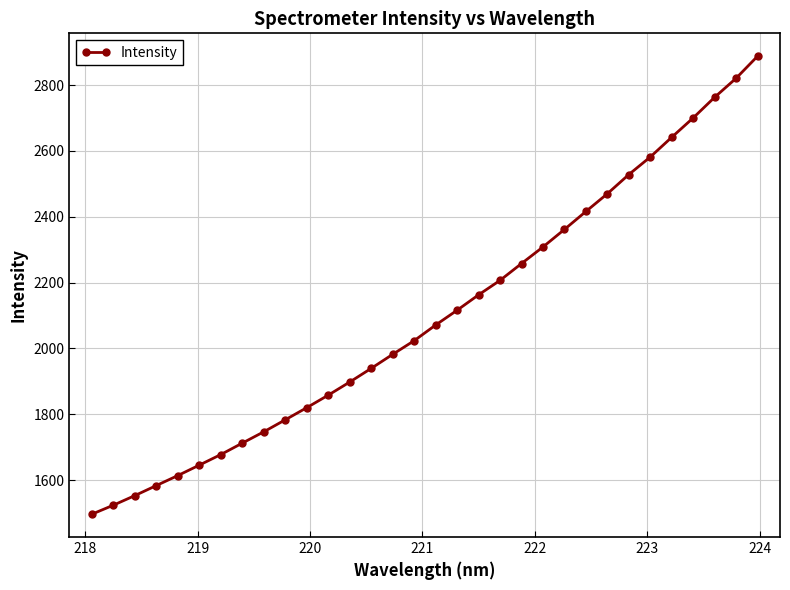

What is the value of the 19th point from the left?

2162.9